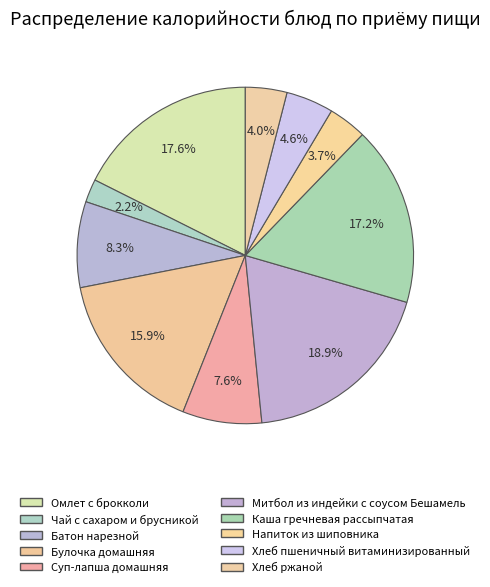

Count the number of slices in the pie.

10